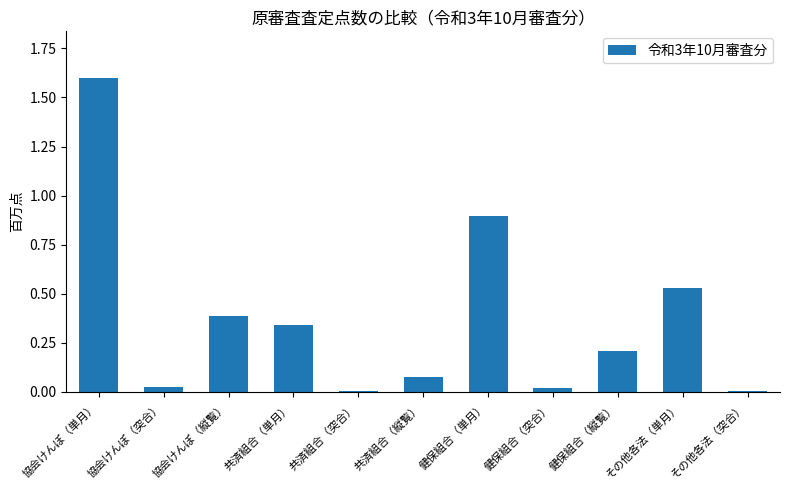

What is the approximate value at 協会けんぽ（単月）?

1.6